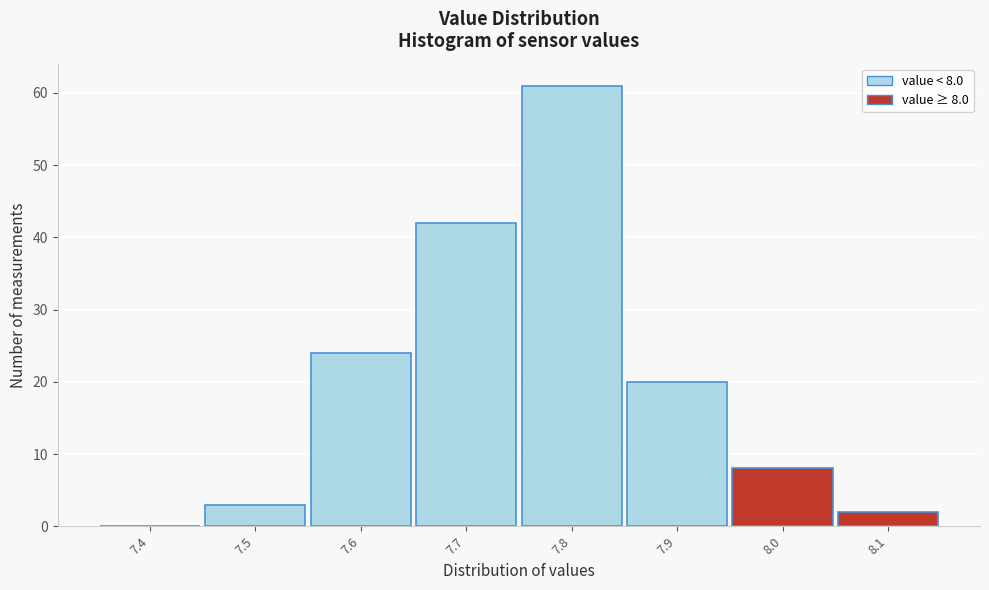

Reading left to right, transcribe all the data shown in this chart.

7.4=0	7.5=3	7.6=24	7.7=42	7.8=61	7.9=20	8.0=8	8.1=2